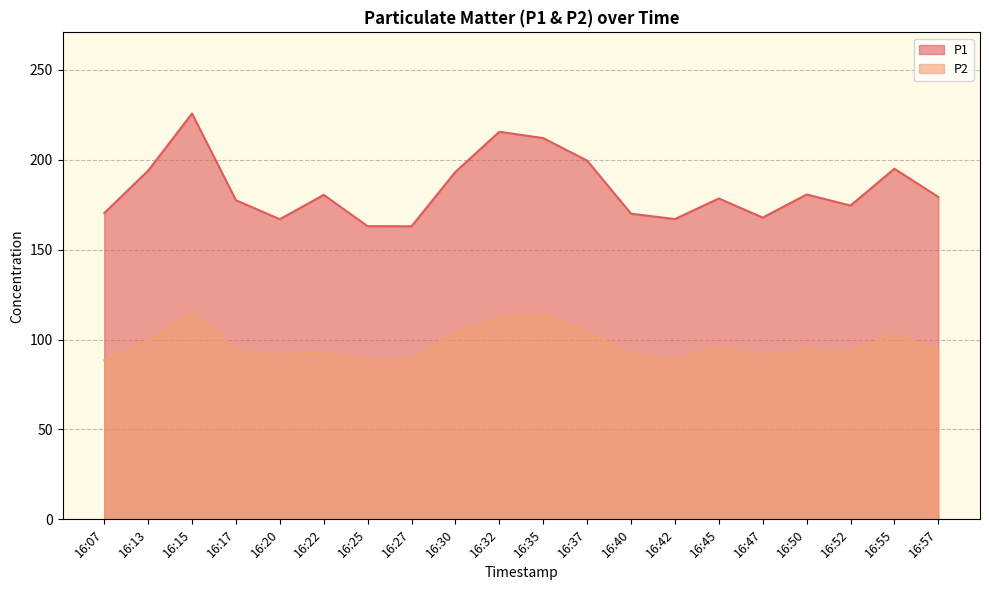

What is the value of the P2 point at the 13th from the left?

92.0